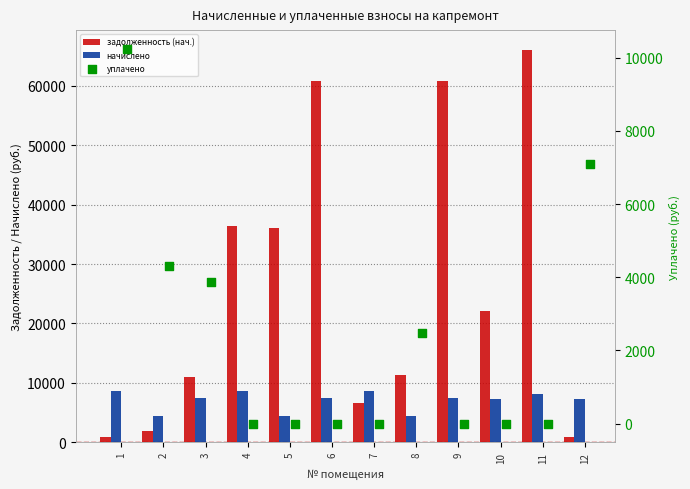

At which category is the sum across all series the highest?

11